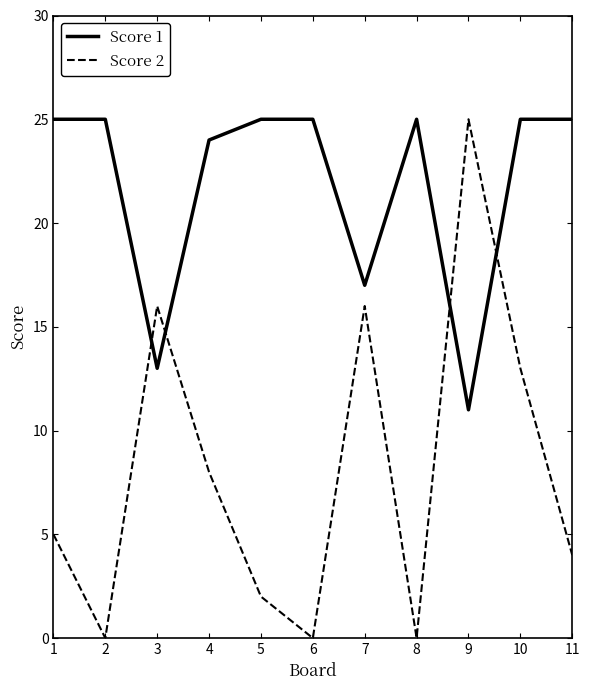

Between 1 and 11, which series saw the biggest shift?

Score 2